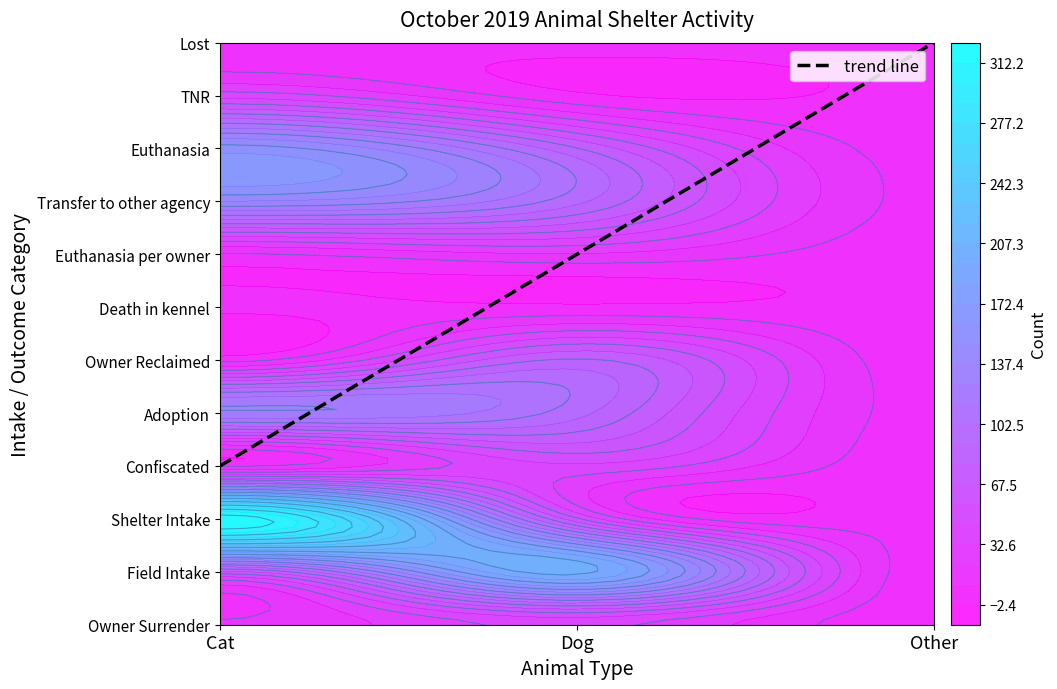

The Owner Surrender series shows 1 at Other. True or false?

False